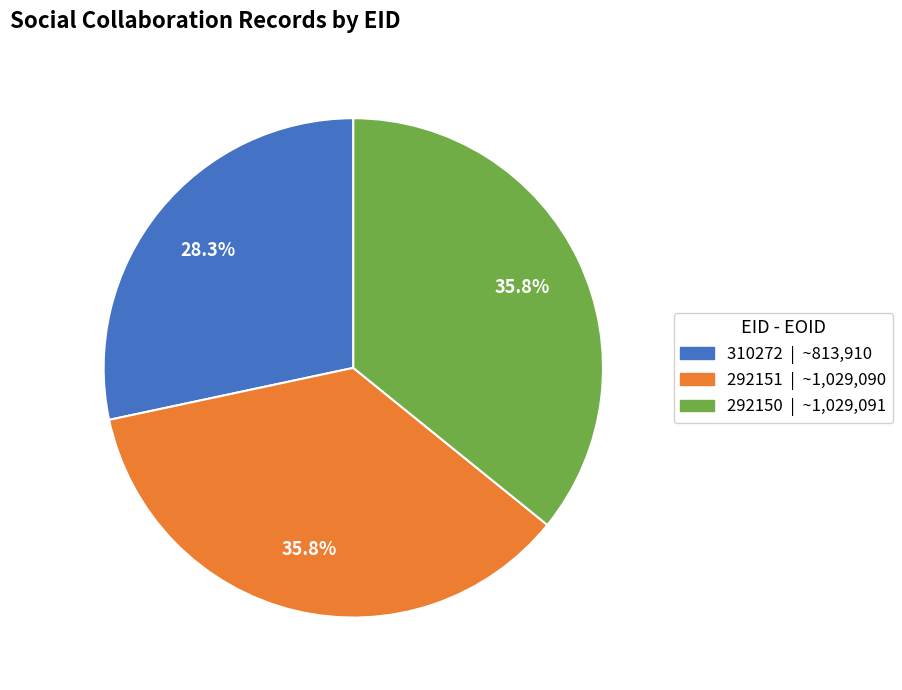

What percentage is NOT represented by 292151?

64.2%